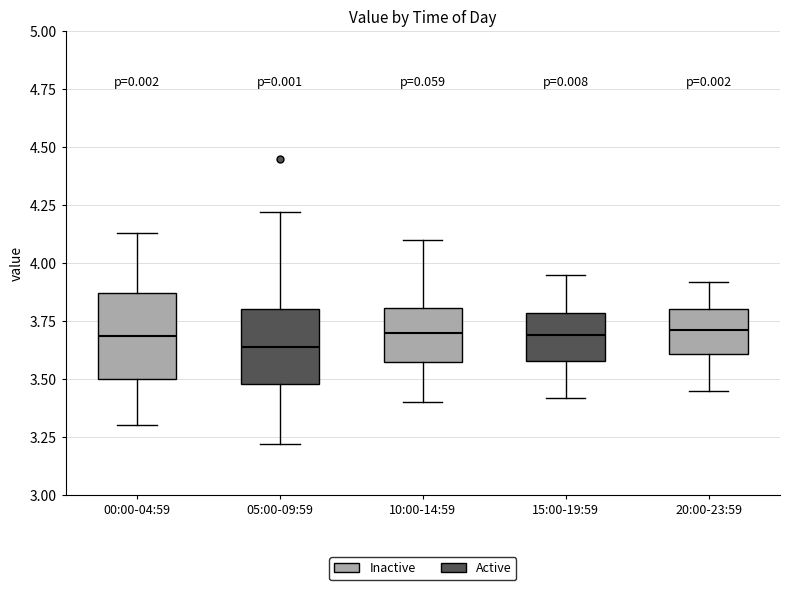

Reading left to right, read every box against the y-axis: the position of its median line, the range the box covers, and the ends of its whiskers. The values are not printed on the chart, so give them approximately, as read against the axis.

00:00-04:59: median 3.70, box 3.50 to 3.85, whiskers 3.30 to 4.15
05:00-09:59: median 3.65, box 3.50 to 3.80, whiskers 3.20 to 4.20
10:00-14:59: median 3.70, box 3.55 to 3.80, whiskers 3.40 to 4.10
15:00-19:59: median 3.70, box 3.60 to 3.80, whiskers 3.40 to 3.95
20:00-23:59: median 3.70, box 3.60 to 3.80, whiskers 3.45 to 3.90